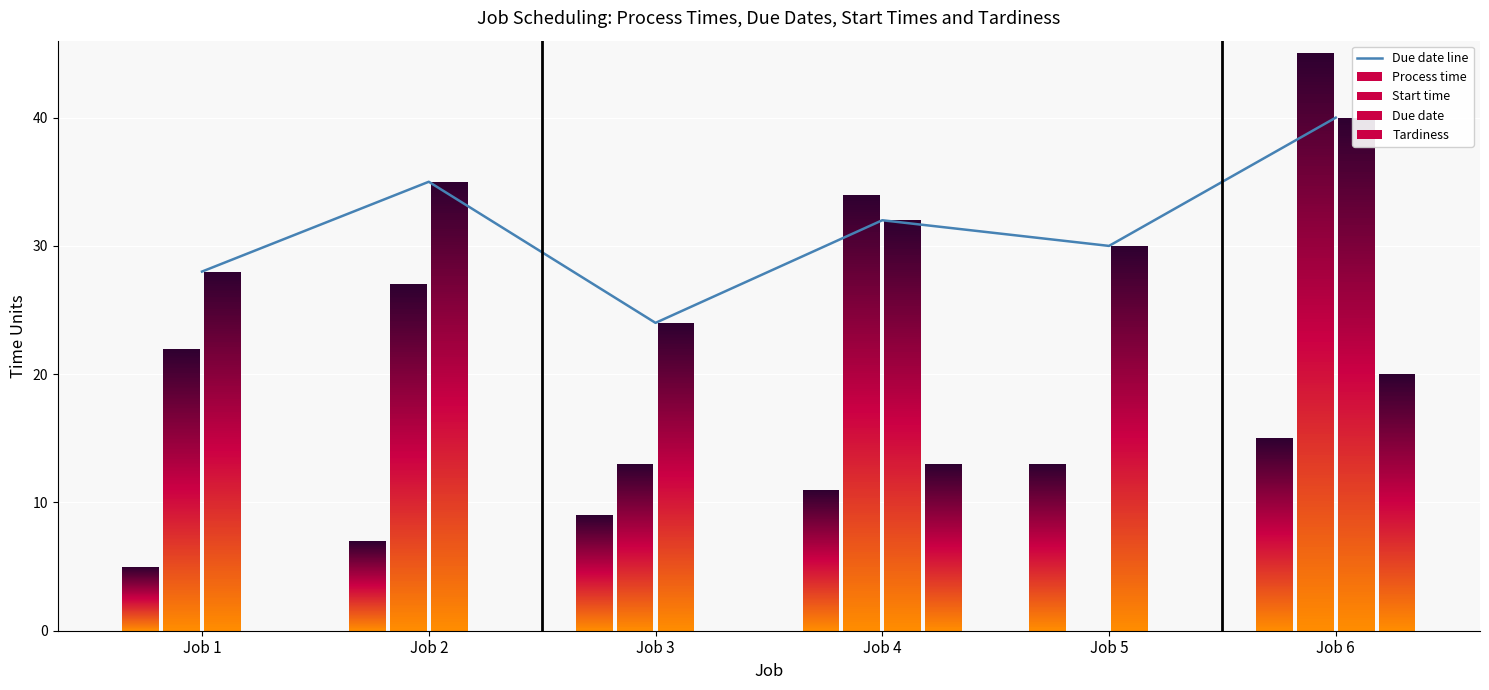

True or false: the data shows 28 at Job 6.

False